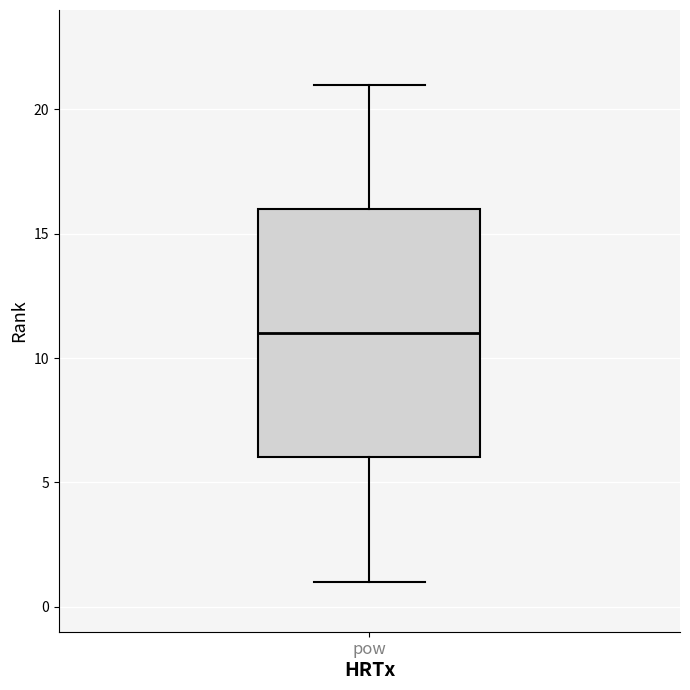

Where does the lower whisker of the box for pow end on the y-axis? The values are not printed on the chart, so give them approximately, as read against the axis.

1